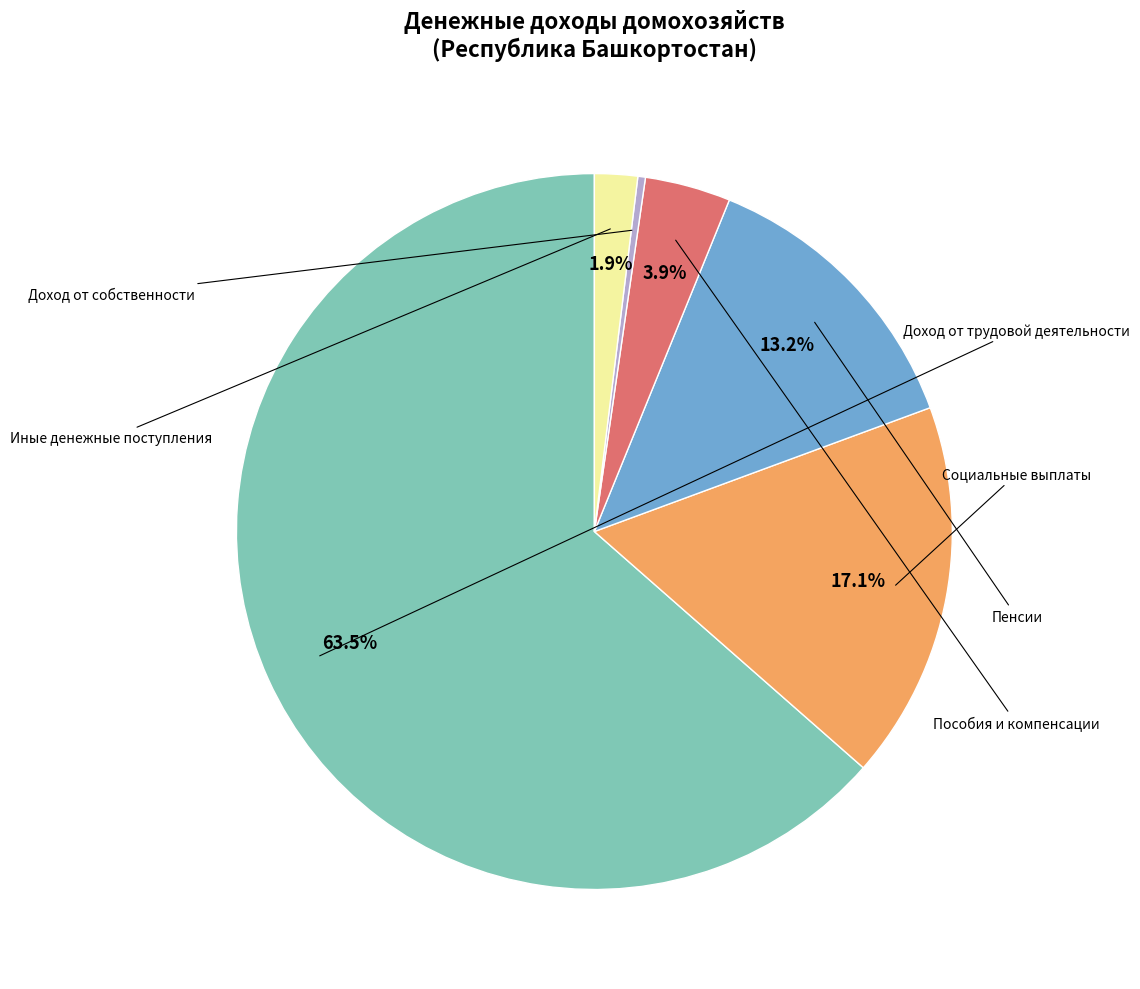

Count the number of slices in the pie.

6